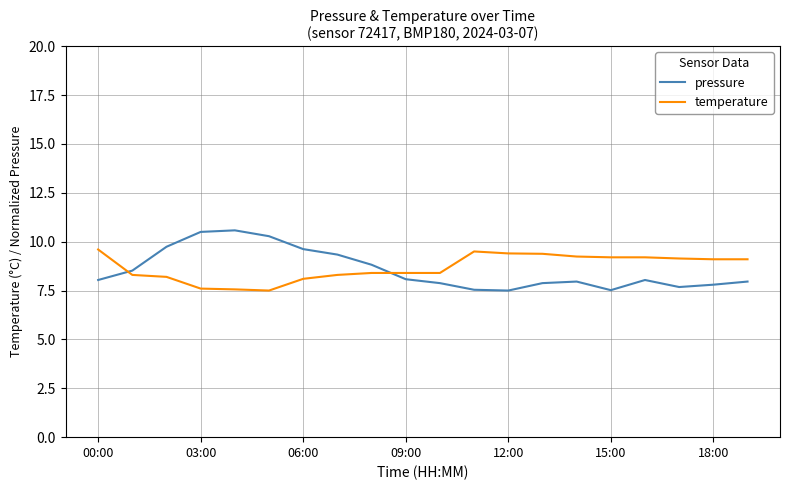

Which series has the widest spread of values?

pressure